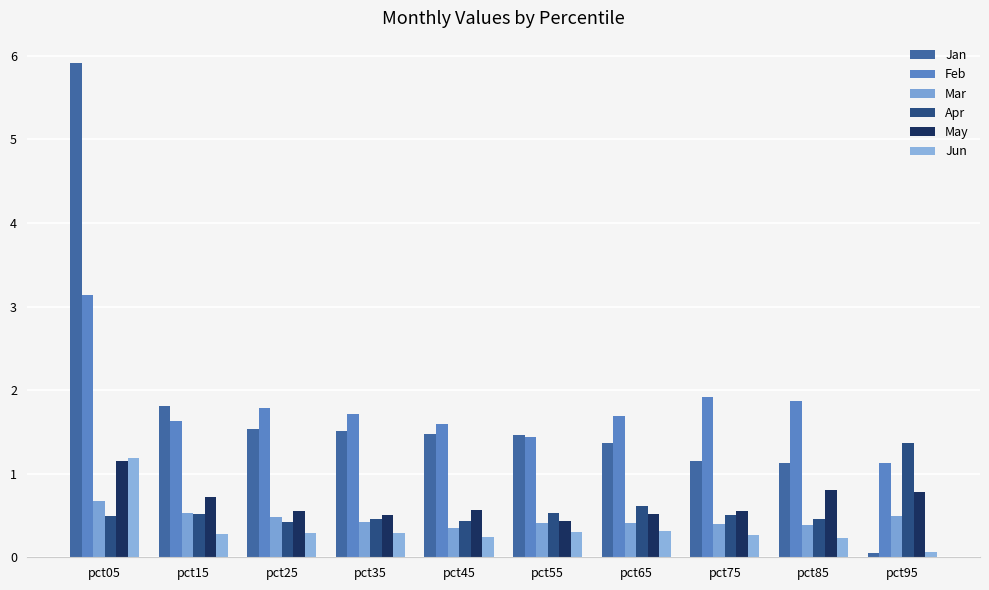

How many series are shown in this chart?

6